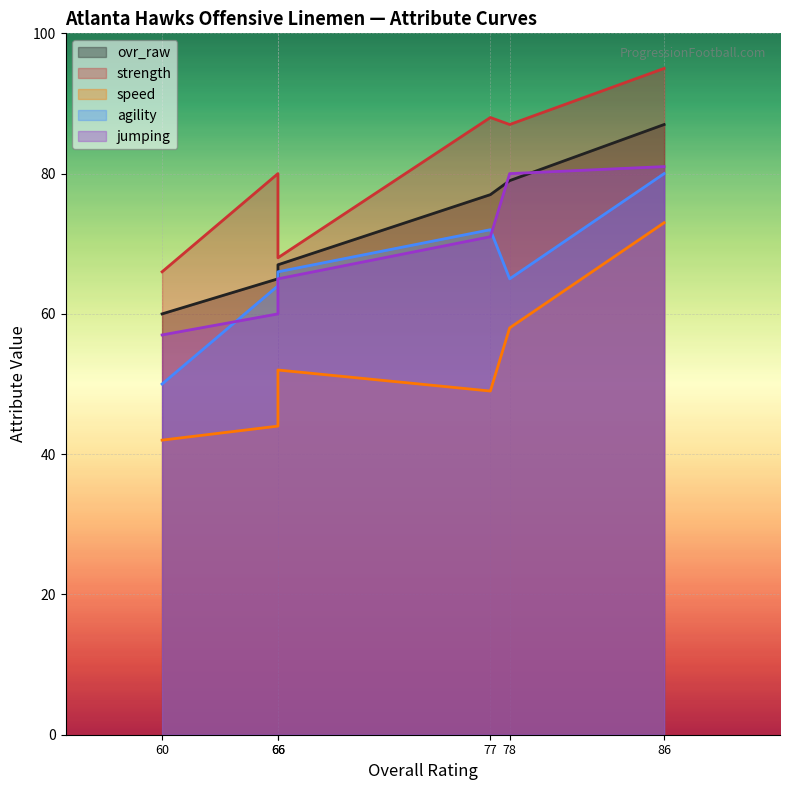

What is the highest value of the ovr_raw series?

87